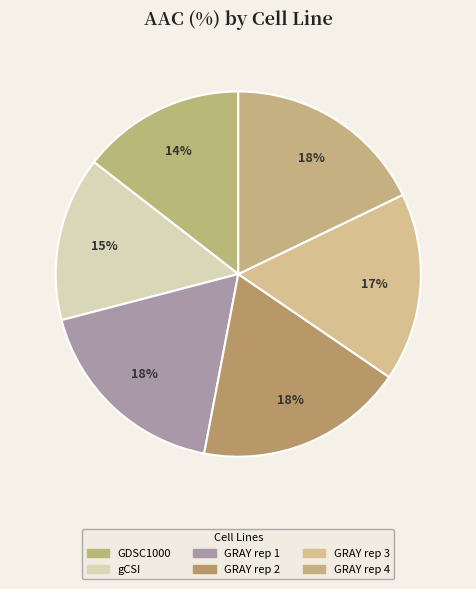

Does any single category account for the majority?

No